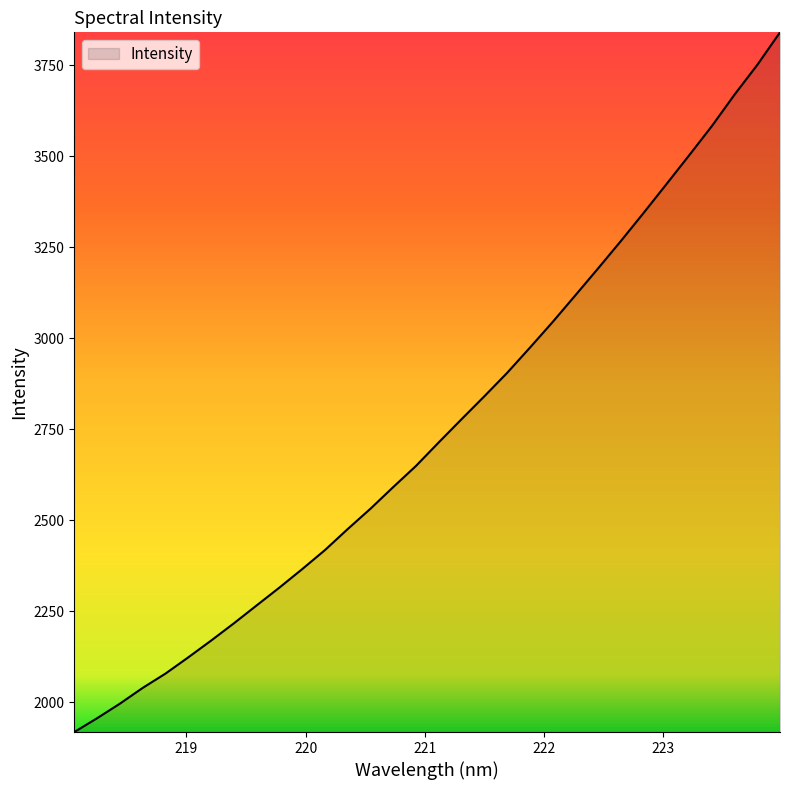

What is the smallest value displayed?

1918.8